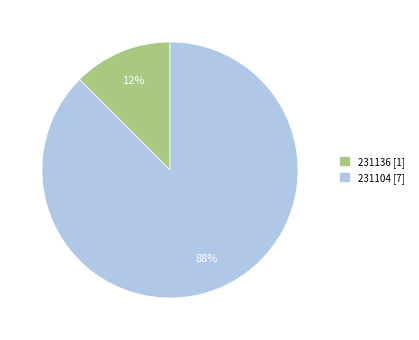

Which slice represents more than half of the pie?

231104